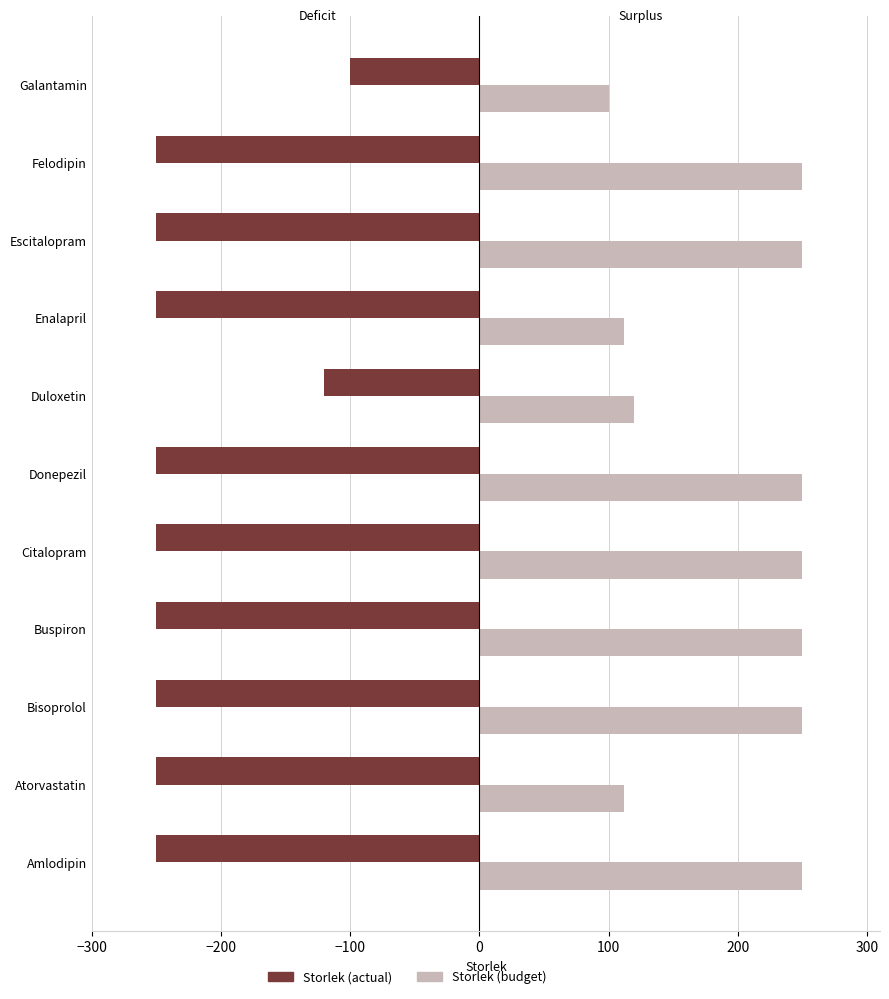

Which series has the largest total across all categories?

Storlek (budget)